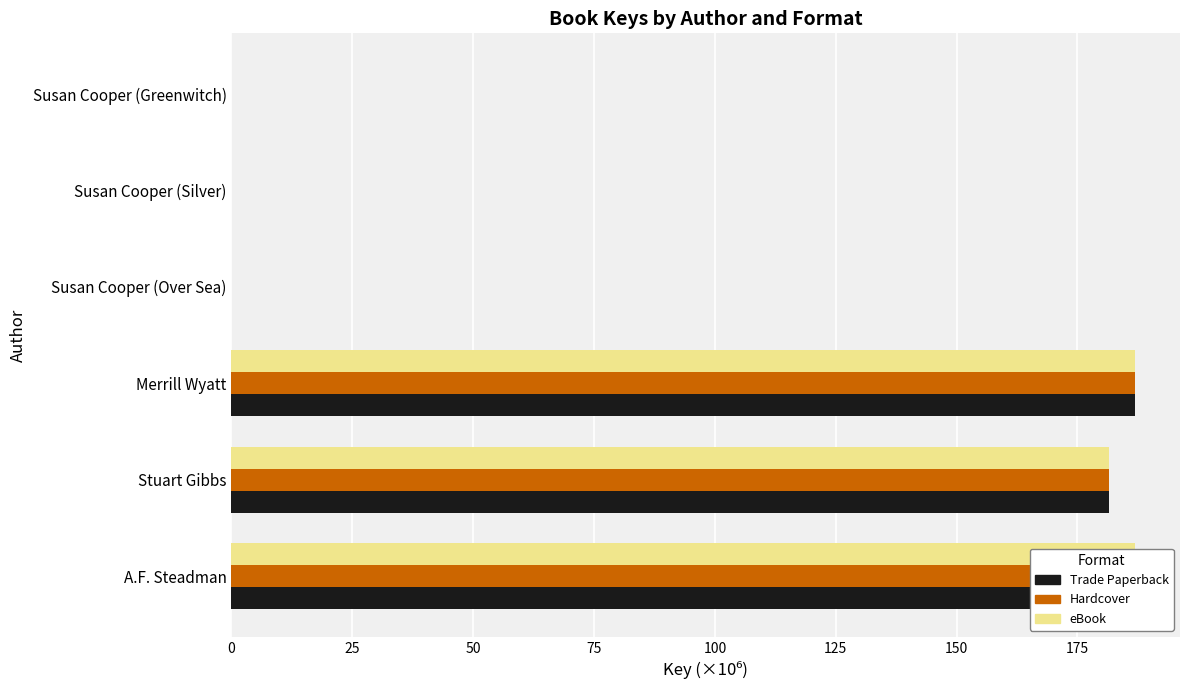

The Trade Paperback series shows 106.2 at 0. True or false?

False